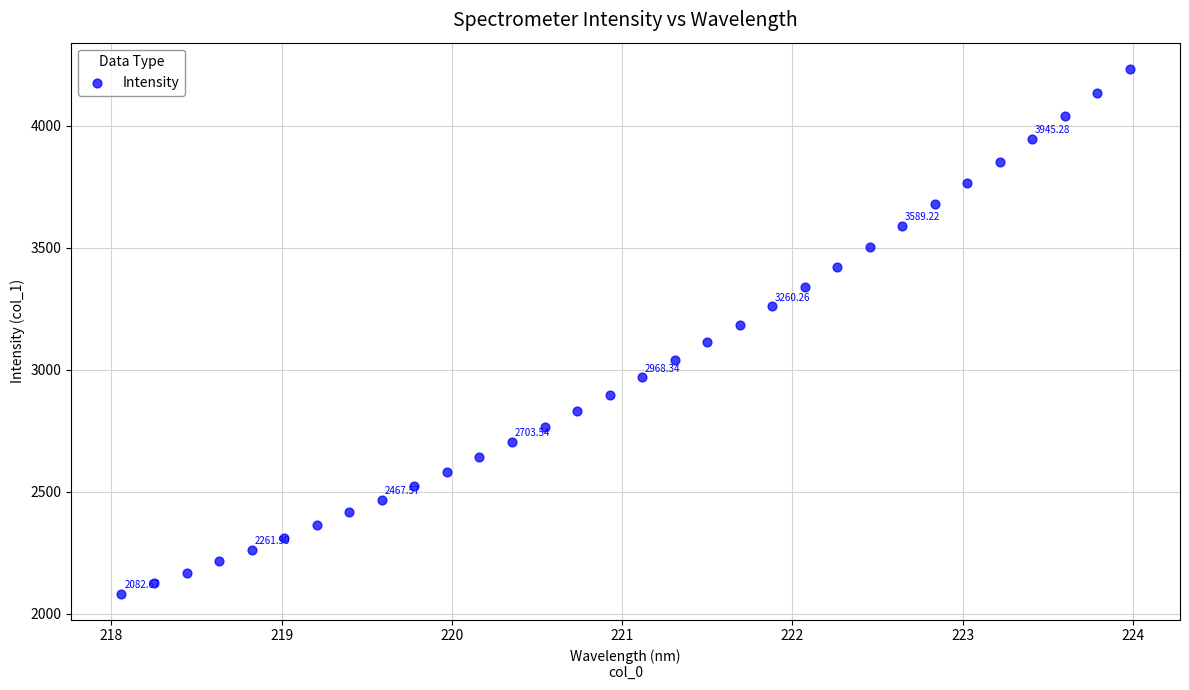

What is the range of Y values (max minus min)?

2150.0